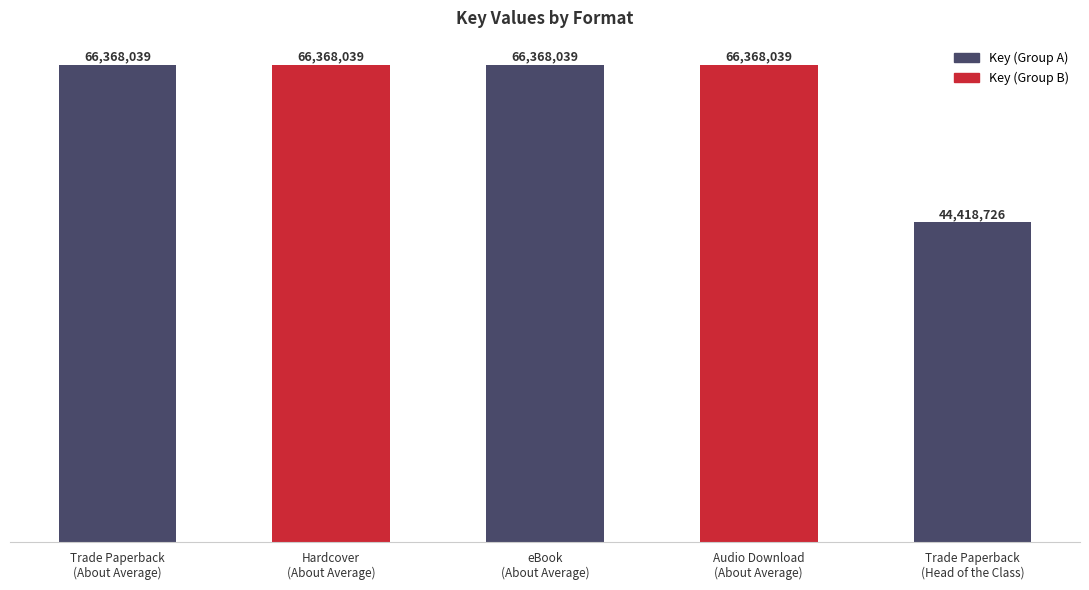

List the labels in order of value, smallest first.

Trade Paperback
(Head of the Class), Trade Paperback
(About Average), Hardcover
(About Average), eBook
(About Average), Audio Download
(About Average)